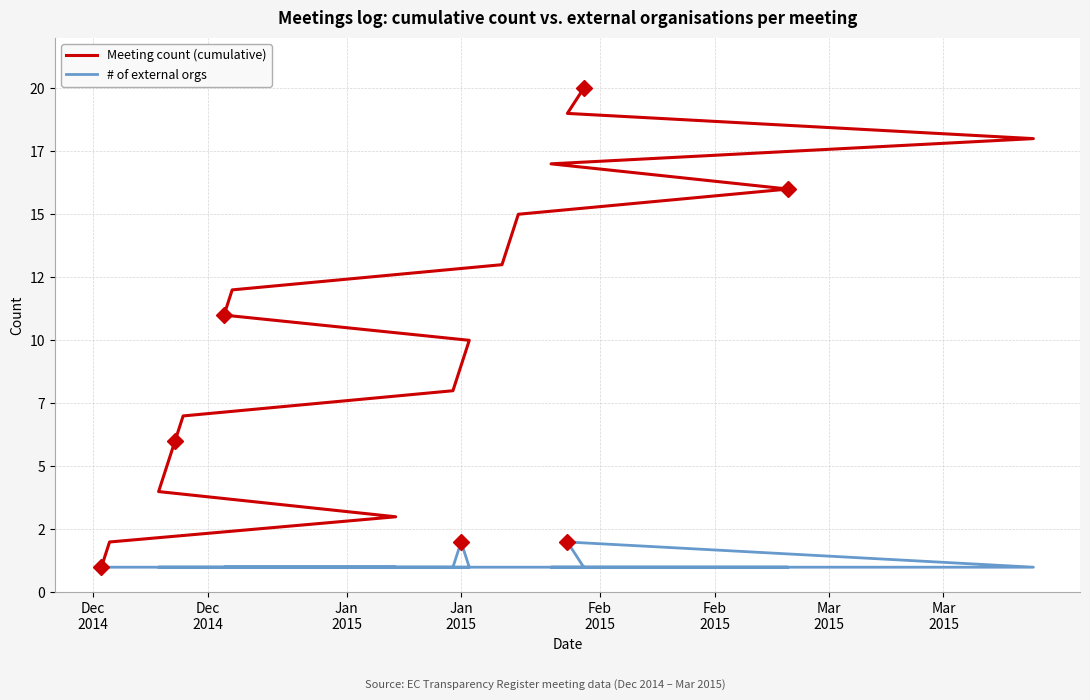

True or false: # of external orgs and Meeting count (cumulative) cross at least once.

False